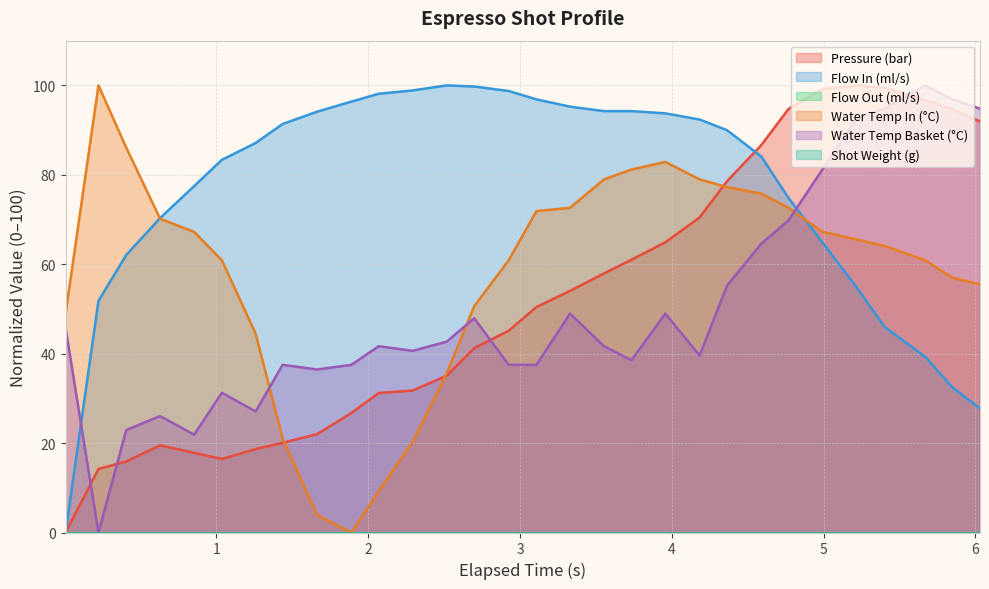

At which label does water_temperature_in first exceed 65?

0.223